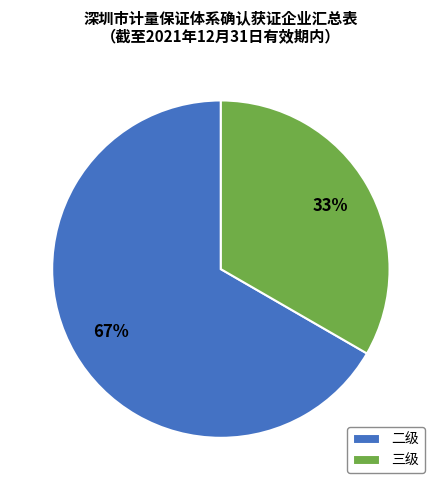

How many slices are in this pie chart?

2